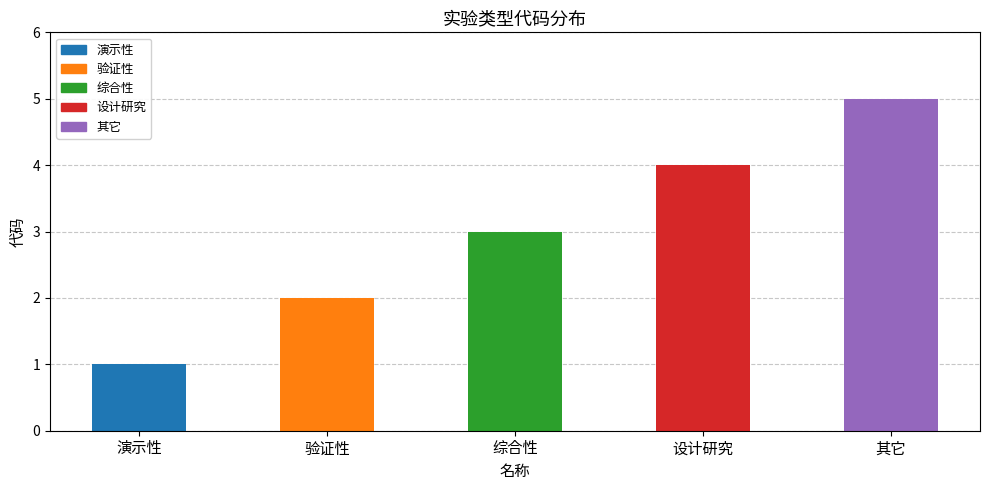

What is the ratio of the value at 演示性 to the value at 设计研究?

0.2